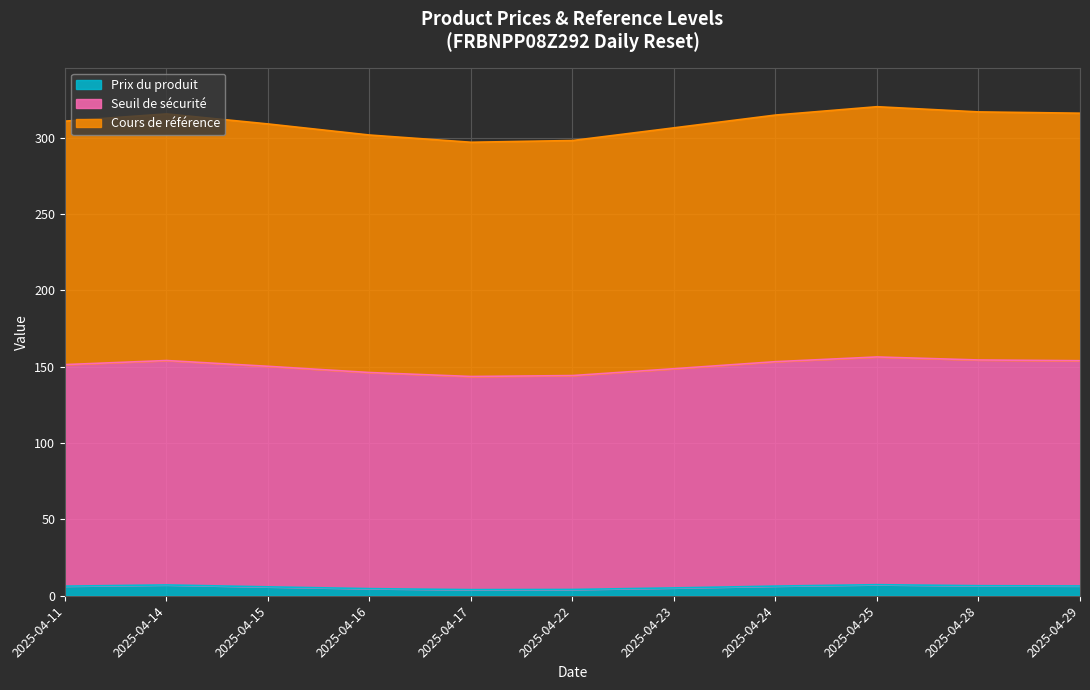

What is the total value across all series at 2025-04-14?

315.5